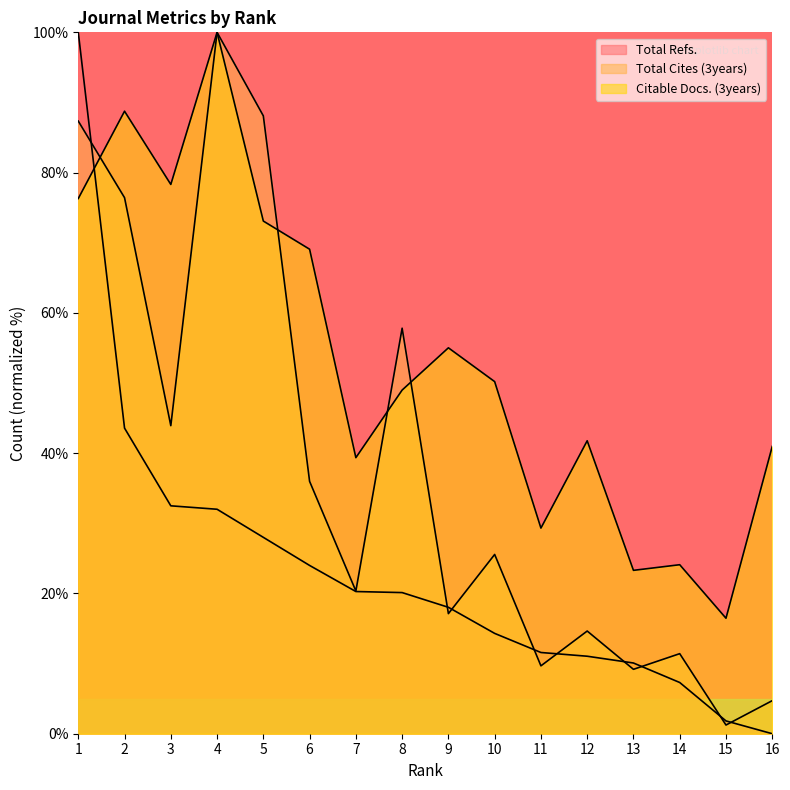

The Total Cites (3years) series shows 29.2 at 9. True or false?

False